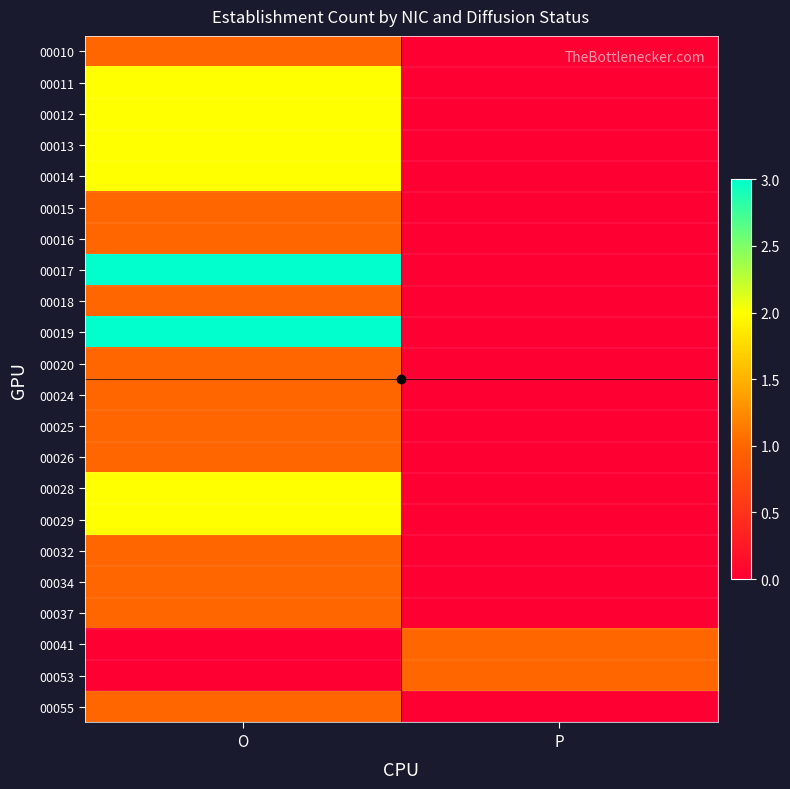

At O, list the series in order from largest to smallest.

00017, 00019, 00011, 00012, 00013, 00014, 00028, 00029, 00010, 00015, 00016, 00018, 00020, 00024, 00025, 00026, 00032, 00034, 00037, 00055, 00041, 00053